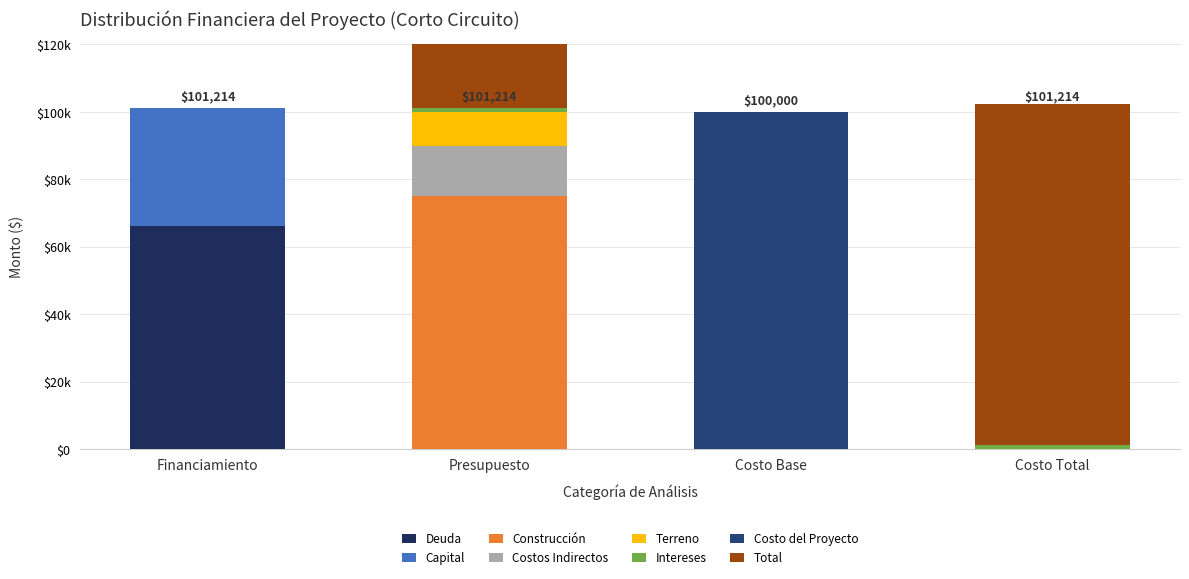

The value of Intereses at Costo Total is 836.3. True or false?

False